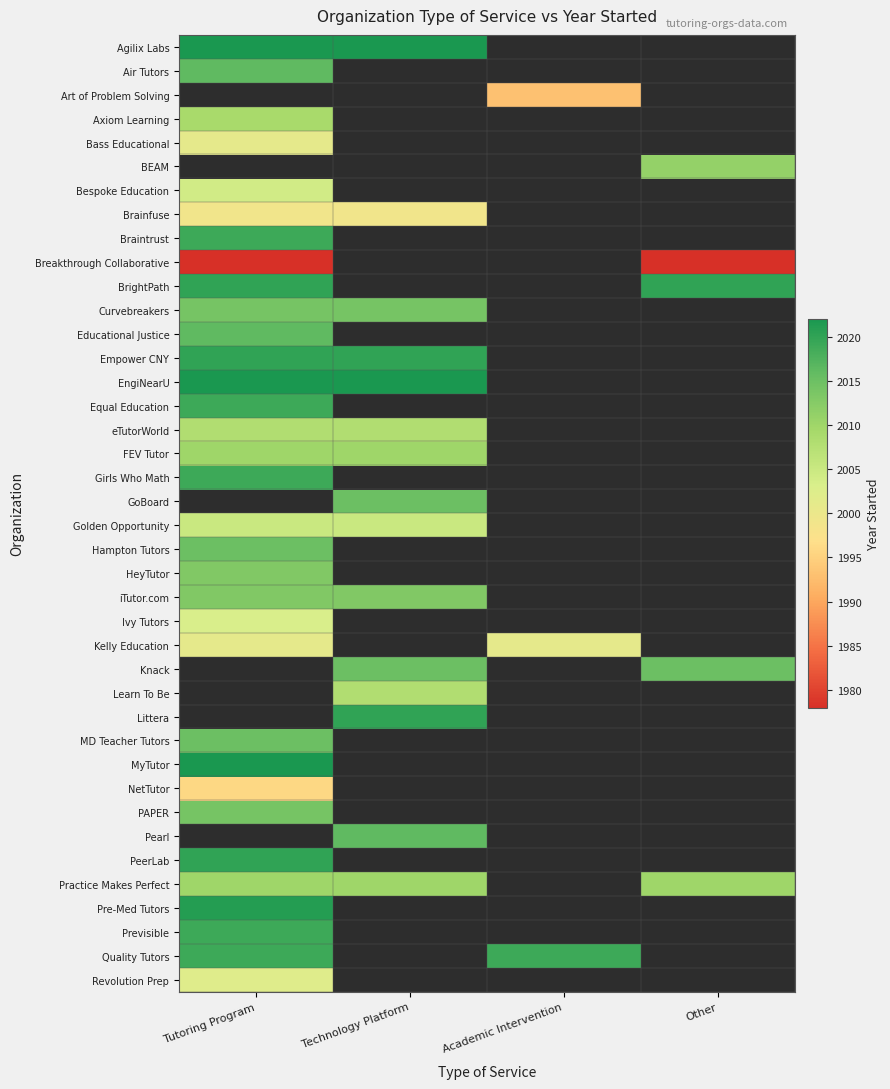

Rank the series by their maximum value, from lowest to highest.

Brainfuse, Bass Educational, BEAM, Breakthrough Collaborative, NetTutor, Kelly Education, Revolution Prep, Ivy Tutors, Bespoke Education, Golden Opportunity, eTutorWorld, Curvebreakers, Air Tutors, Art of Problem Solving, Axiom Learning, FEV Tutor, Practice Makes Perfect, HeyTutor, iTutor.com, PAPER, Hampton Tutors, MD Teacher Tutors, Educational Justice, Braintrust, Equal Education, Girls Who Math, Previsible, Quality Tutors, BrightPath, Empower CNY, PeerLab, Agilix Labs, EngiNearU, GoBoard, Knack, Learn To Be, Littera, Pre-Med Tutors, MyTutor, Pearl